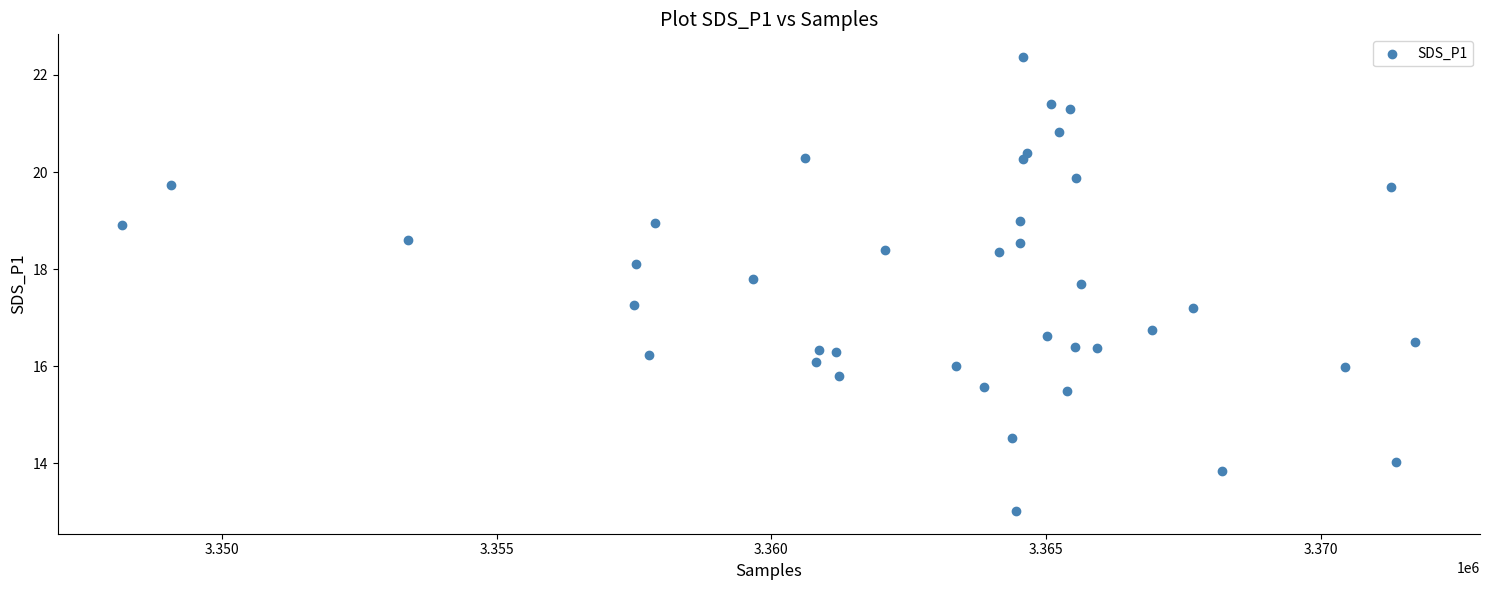

What is the range of X values (max minus min)?

23528.0